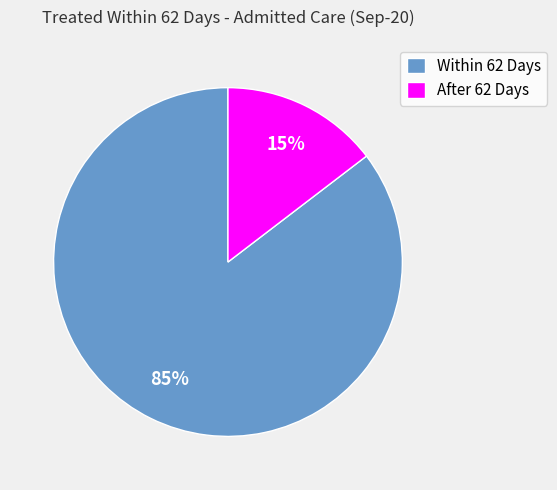

Count the number of slices in the pie.

2